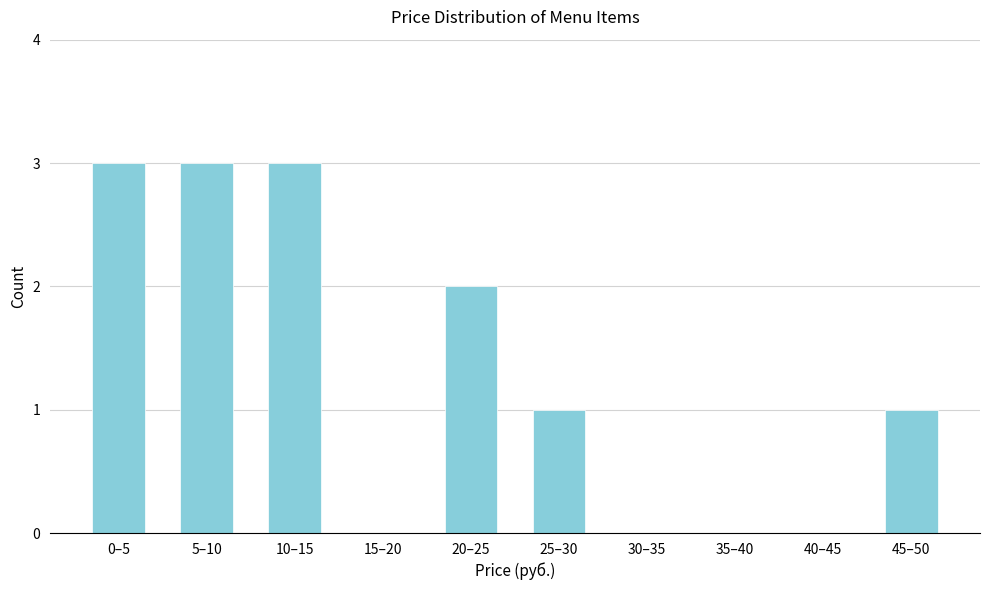

Reading left to right, transcribe all the data shown in this chart.

0–5=3	5–10=3	10–15=3	15–20=0	20–25=2	25–30=1	30–35=0	35–40=0	40–45=0	45–50=1